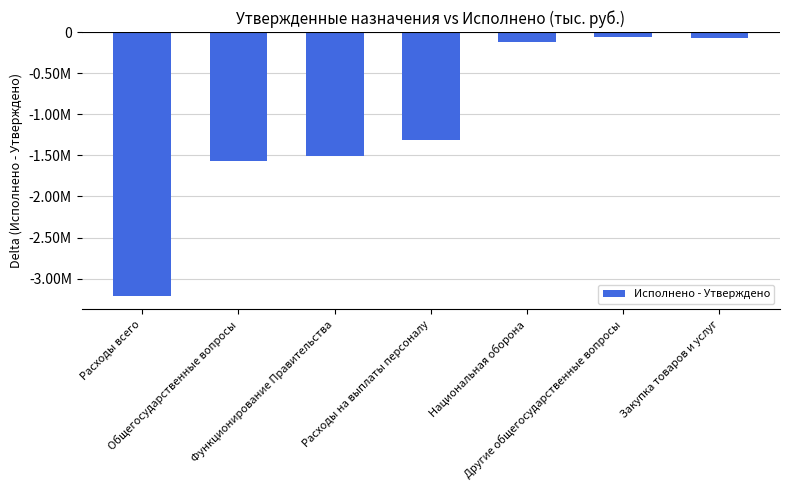

Is it true that the value at Другие общегосударственные вопросы is -64044.9?

True